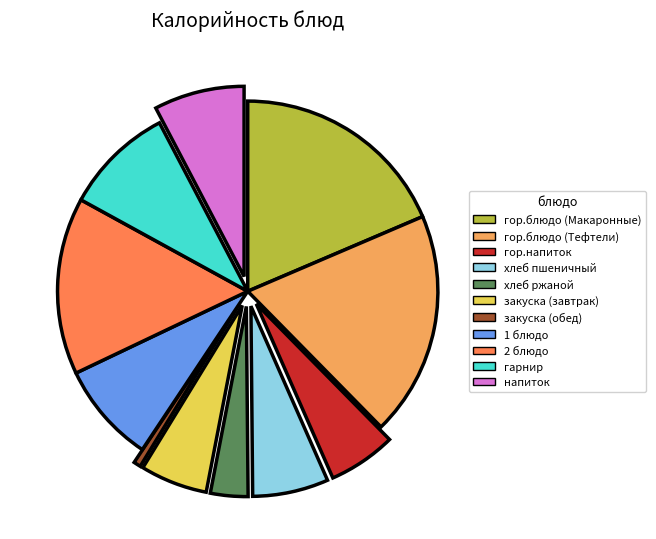

Is the sum of напиток and закуска (завтрак) greater than half?

No